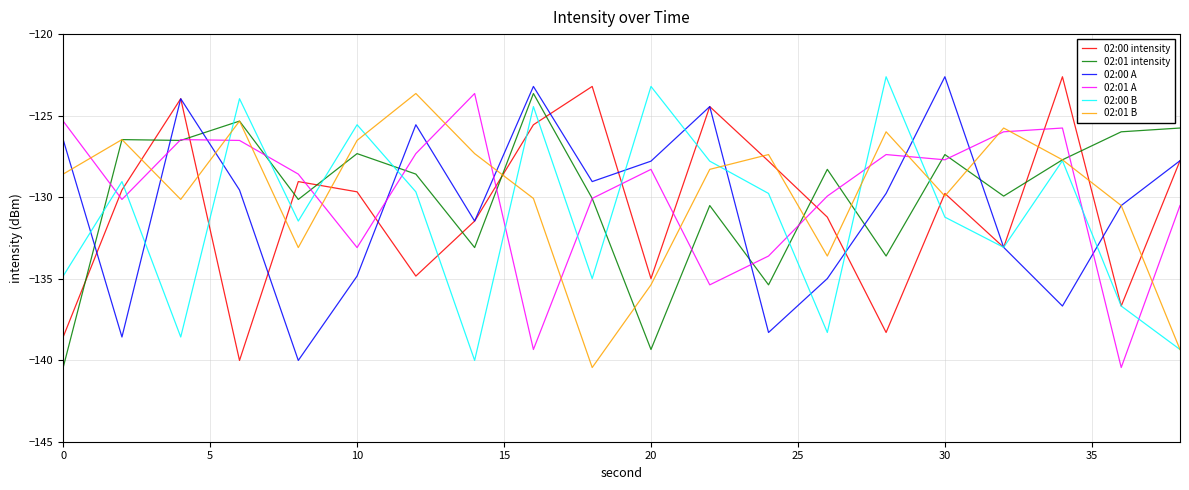

True or false: 02:01 intensity and 02:00 A intersect in this chart.

True